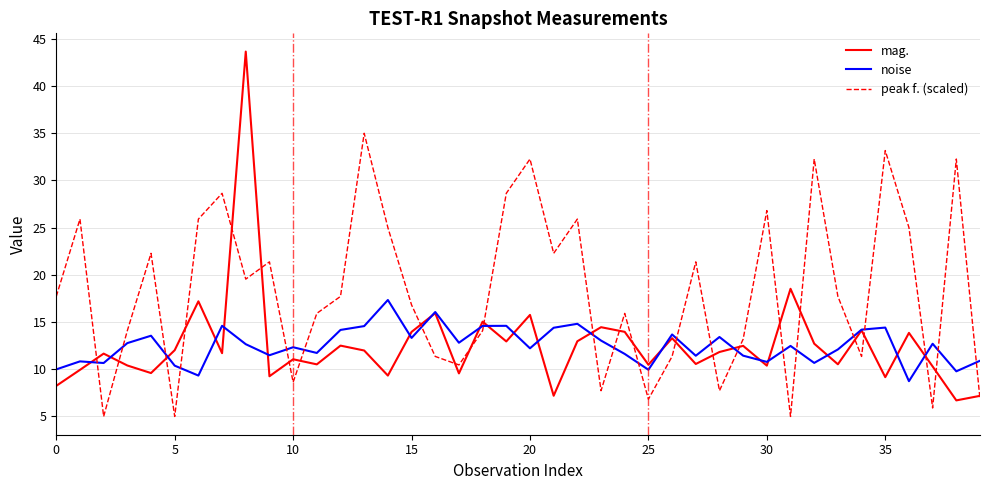

True or false: noise and peak f. (scaled) cross at least once.

True